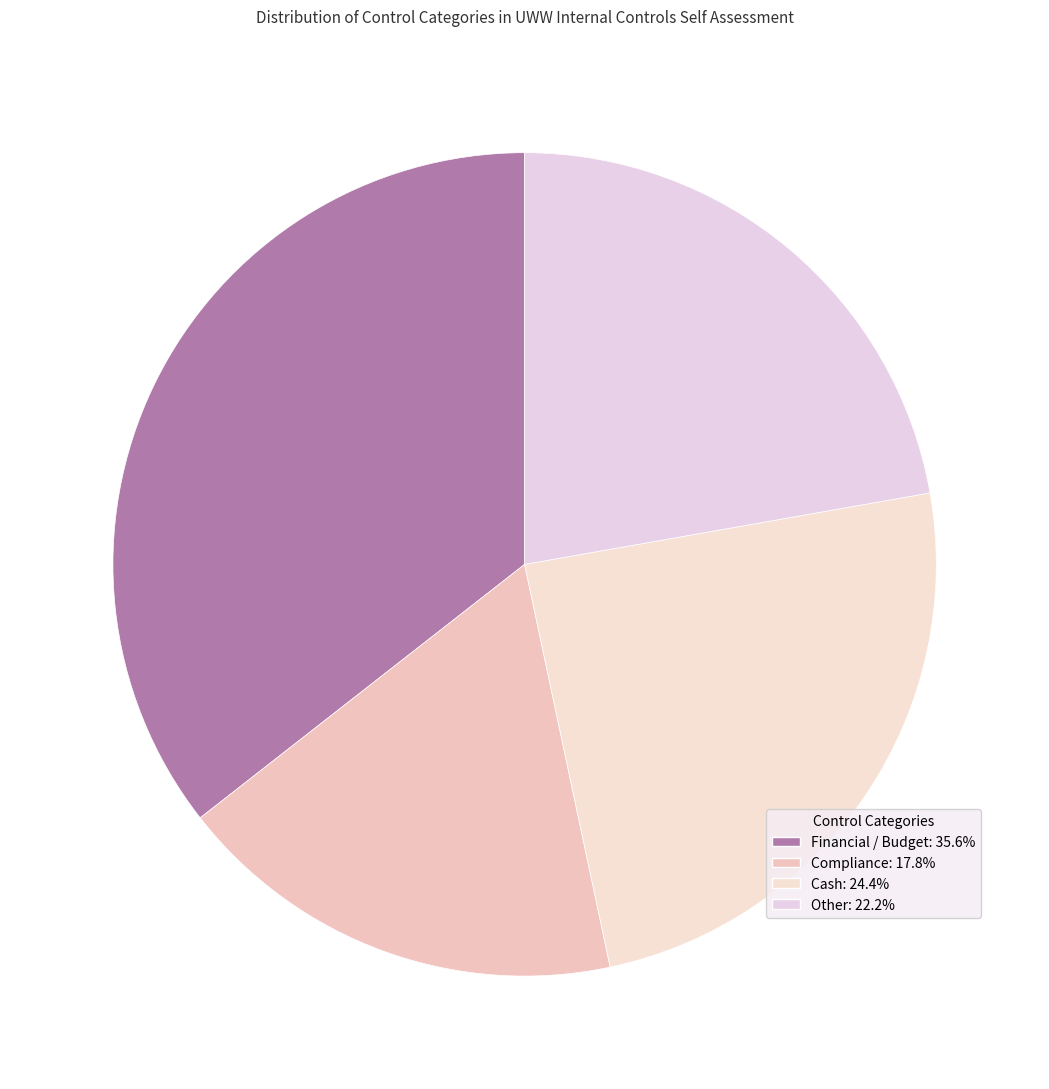

Does Compliance represent more than half of the total?

No